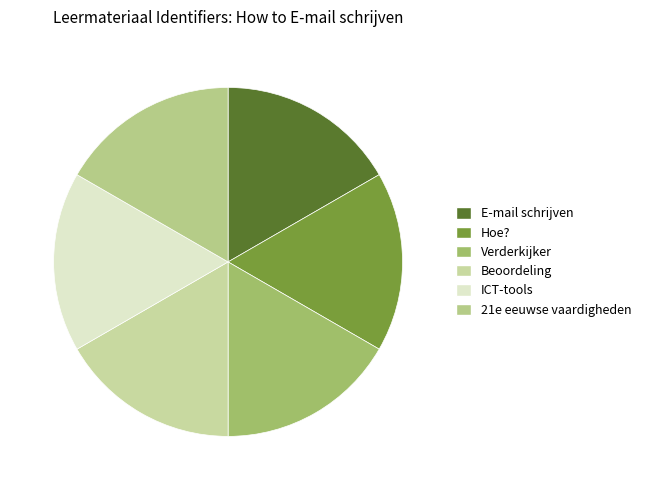

What percentage is NOT represented by E-mail schrijven?

83.3%